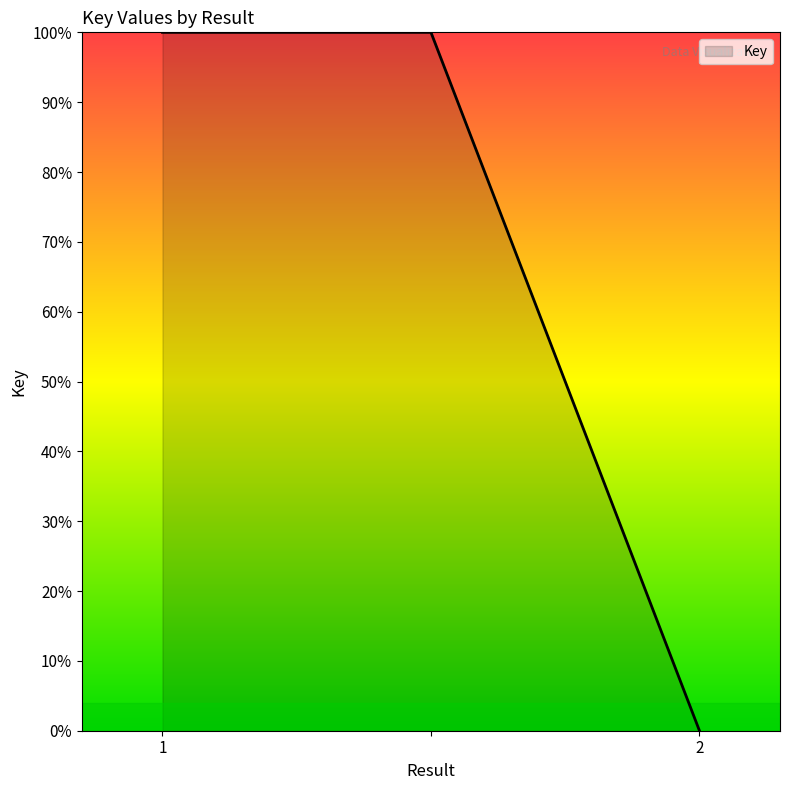

How many values are below 100?

1